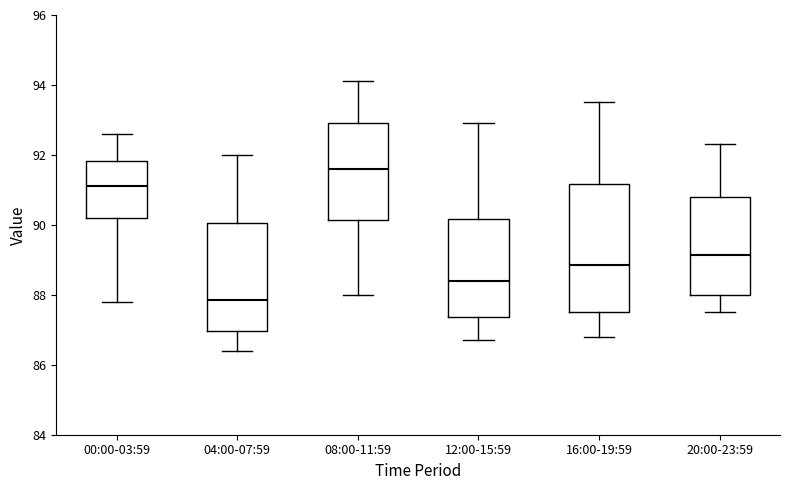

Which box has the lowest median line?

04:00-07:59